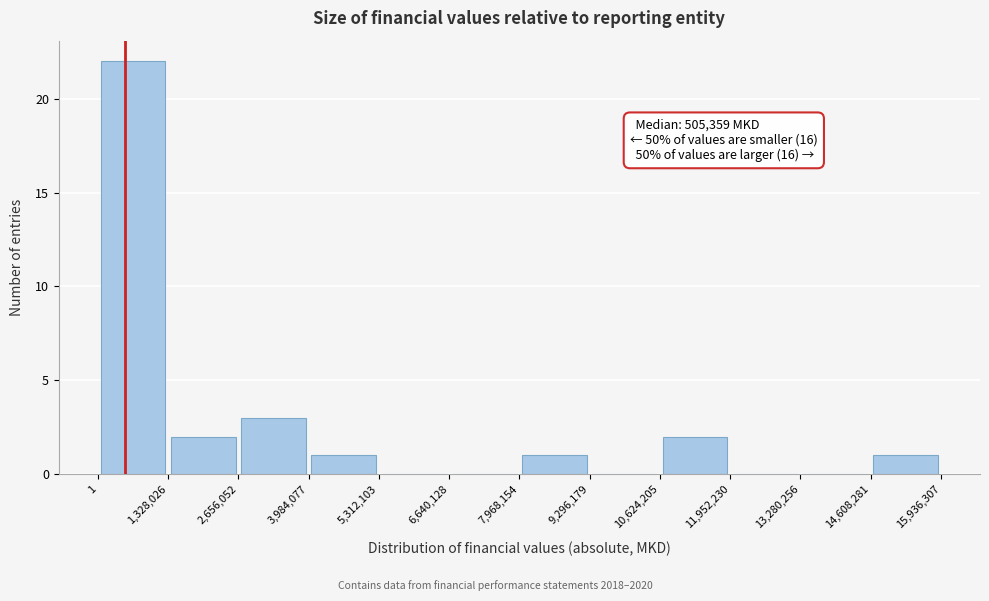

Which range on the x-axis has the tallest bar?

1 to 1,328,026